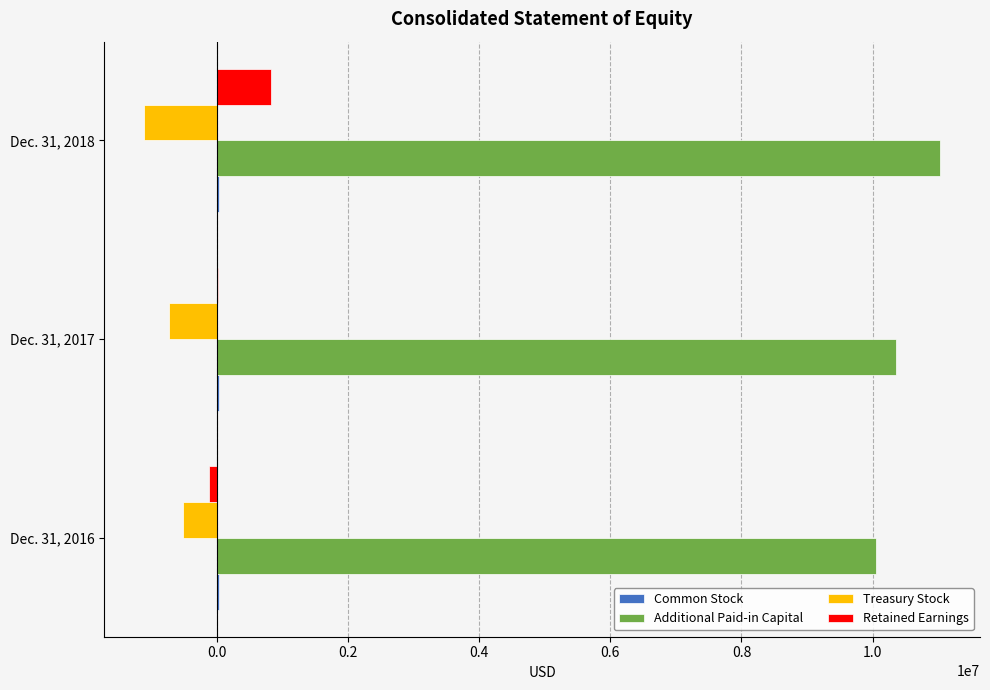

Which series has the largest total across all categories?

Additional Paid-in Capital